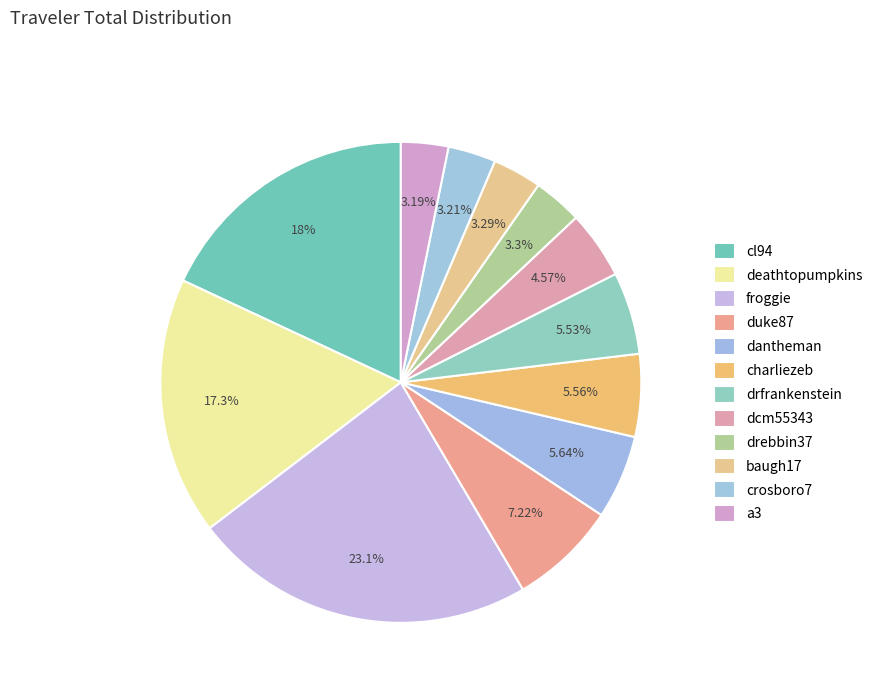

Does crosboro7 account for over 50% of the chart?

No